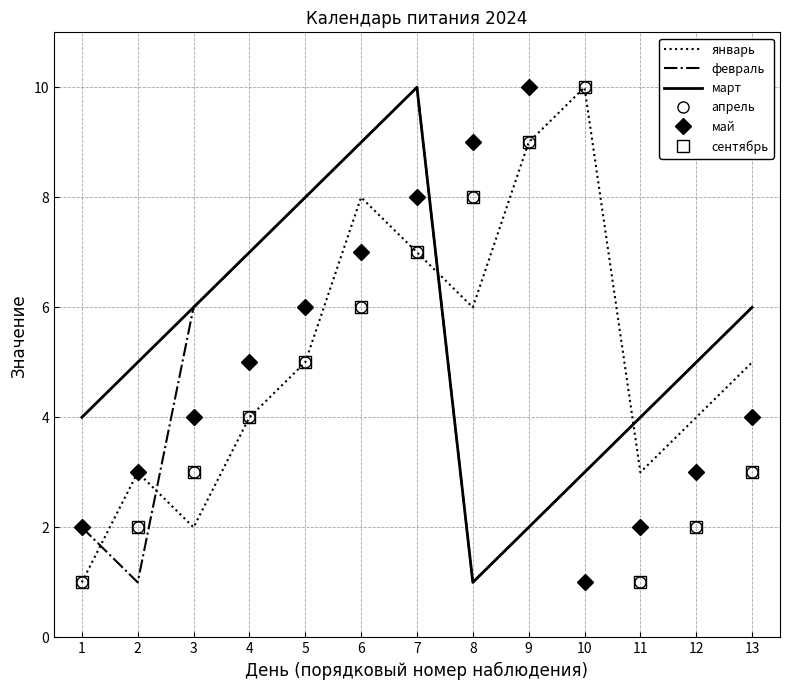

What is the difference between the highest and lowest values at 1?

3